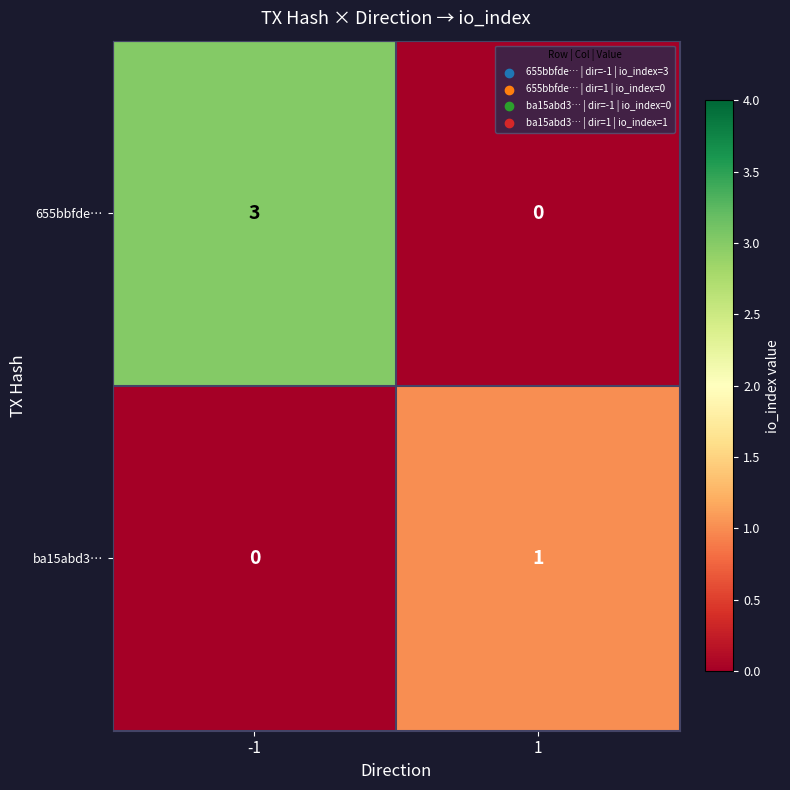

Reading left to right, what are all the values shown in this chart?

655bbfde…: -1=3	1=0
ba15abd3…: -1=0	1=1